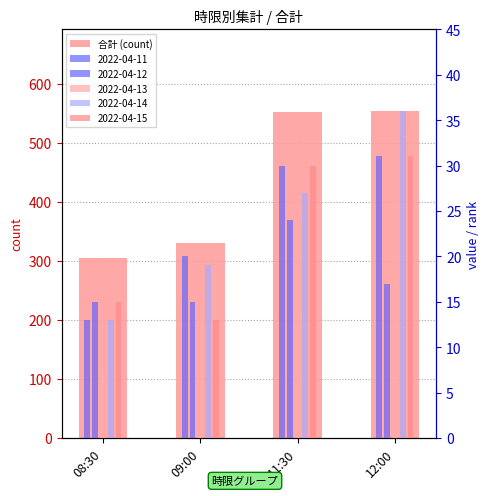

True or false: the data shows 330 at 09:00.

True